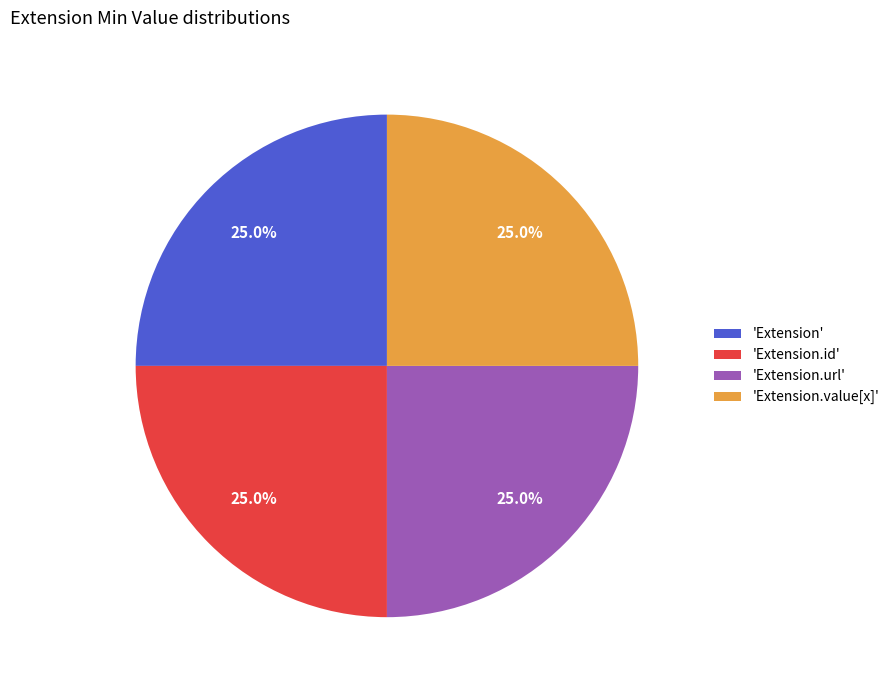

How many segments does this pie chart have?

4